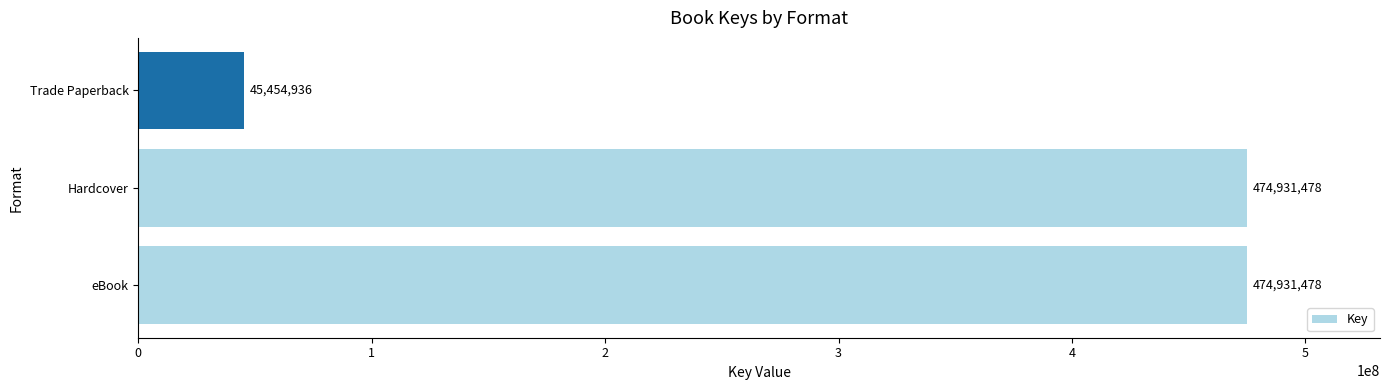

What is the ratio of the value at eBook to the value at Hardcover?

1.0